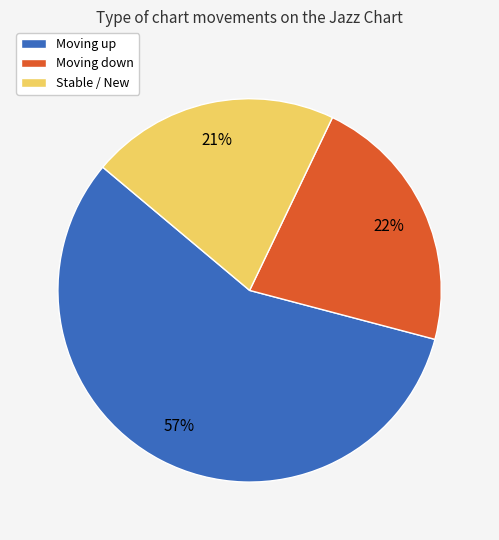

Between Moving up and Moving down, which is larger?

Moving up